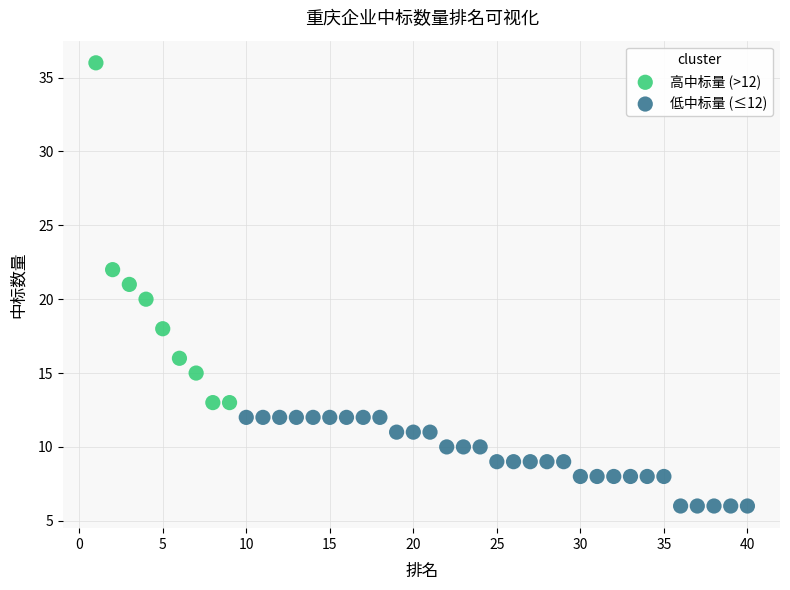

Which series has the widest spread of Y values?

高中标量 (>12)